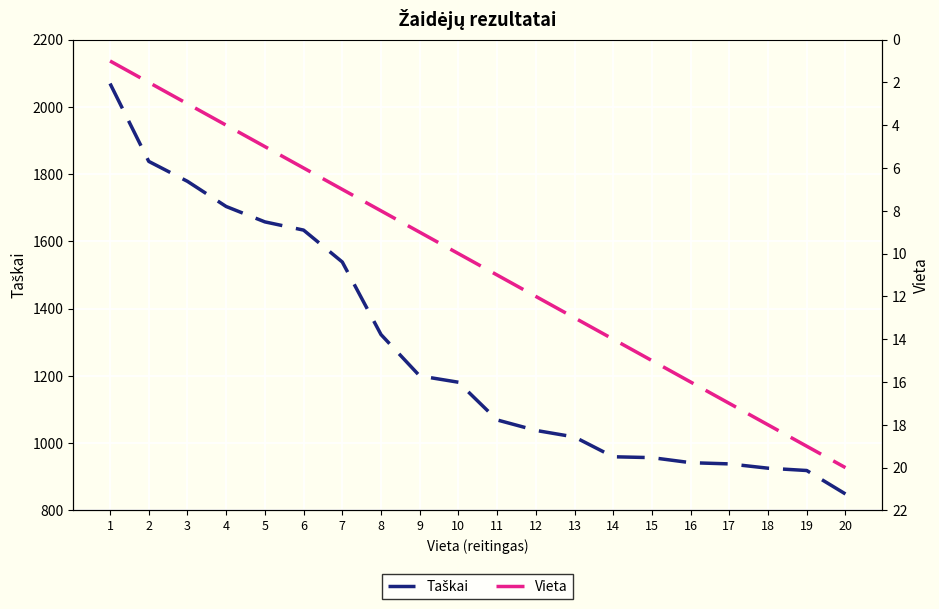

Rank the series at 2 from highest to lowest value.

Taškai, Vieta